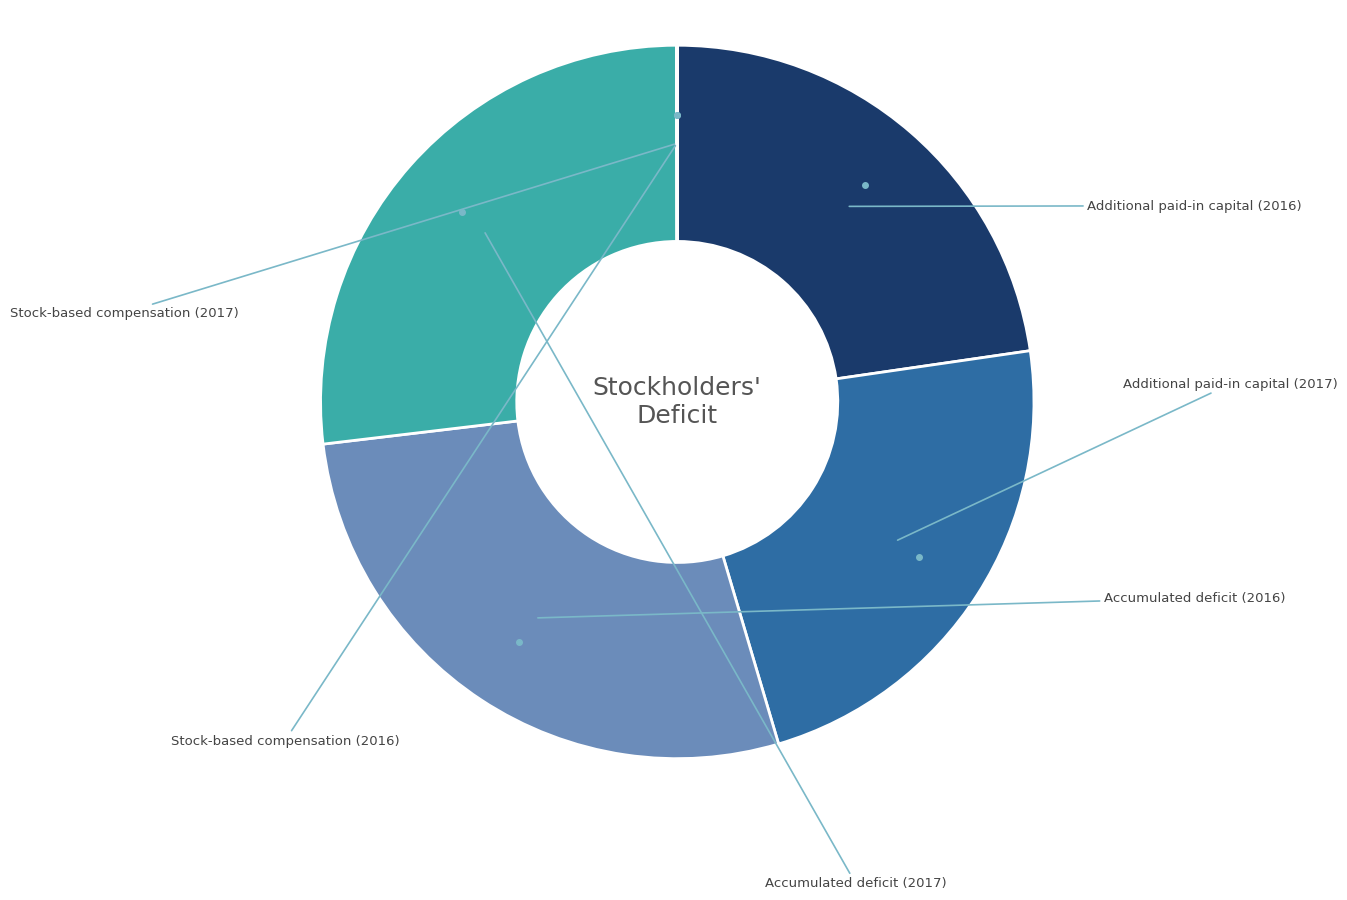

What percentage is the Accumulated deficit (2016) slice, to the nearest percent?

28%